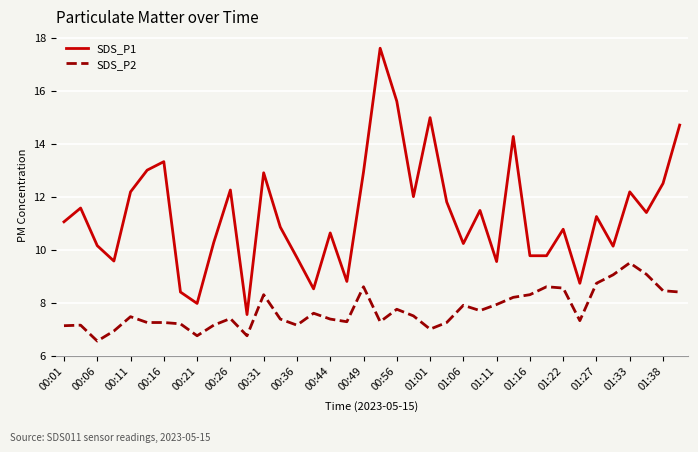

True or false: SDS_P1 and SDS_P2 intersect in this chart.

False